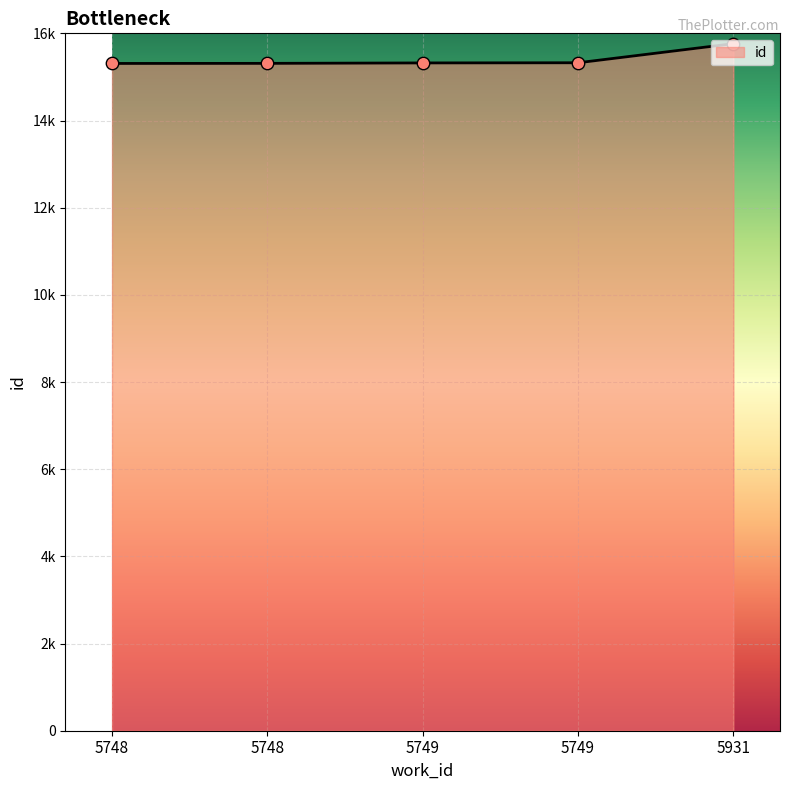

Does the chart have visible grid lines?

Yes